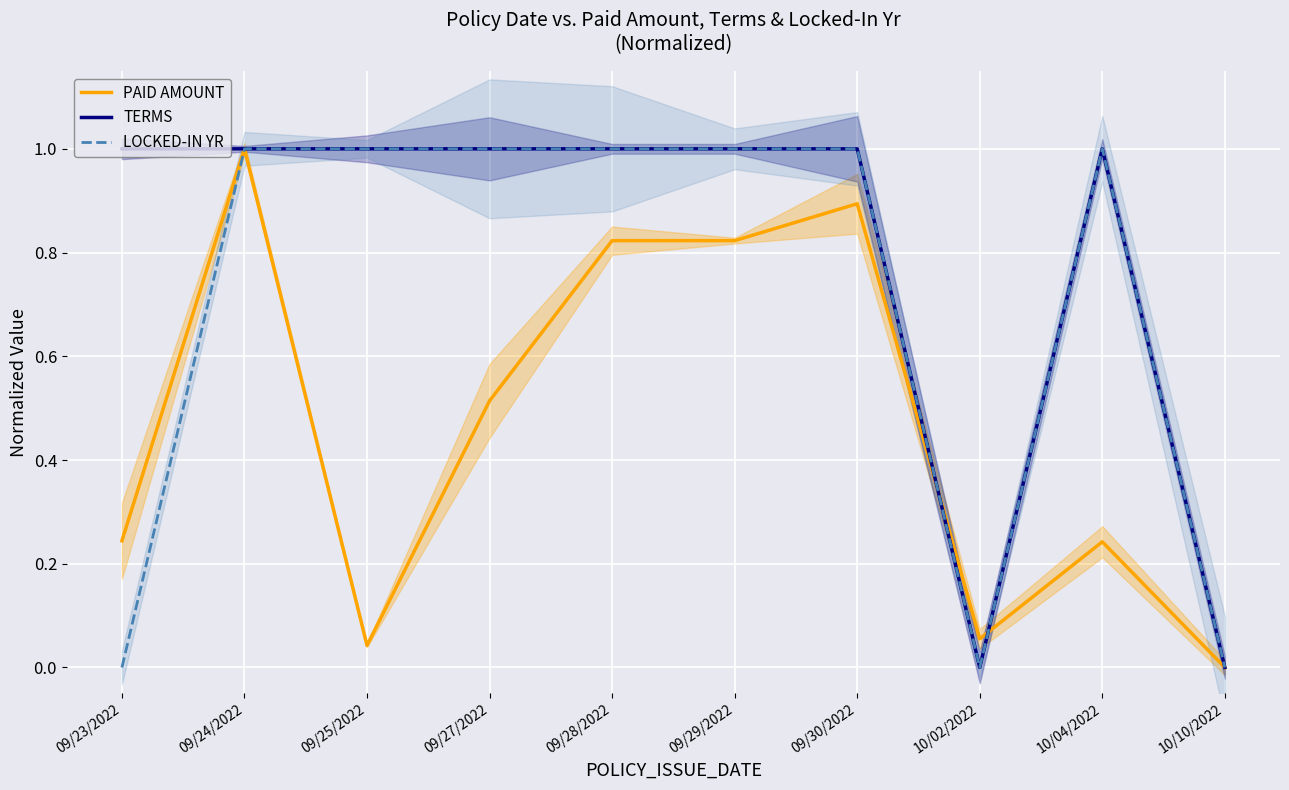

How many data points does each series have?

10